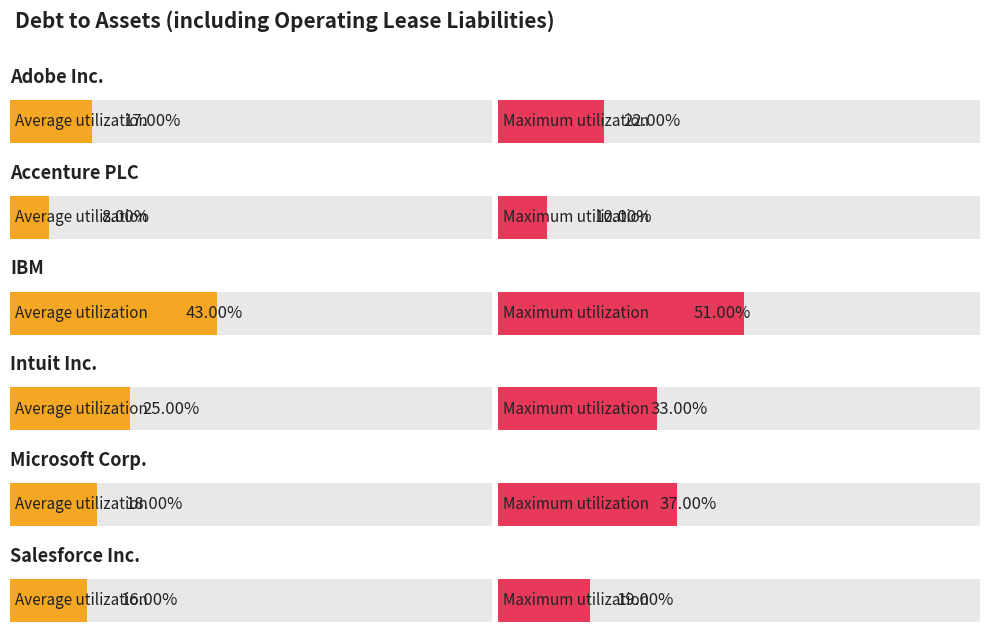

What is the maximum value shown in the chart?

0.5